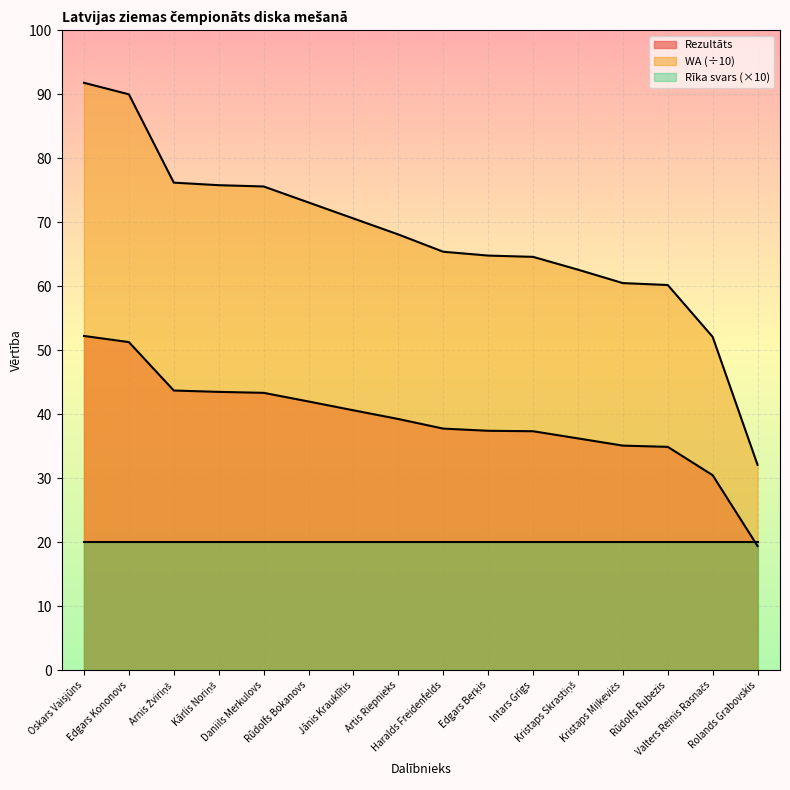

What are all the series names shown in the legend?

Rezultāts, WA (÷10), Rīka svars (×10)